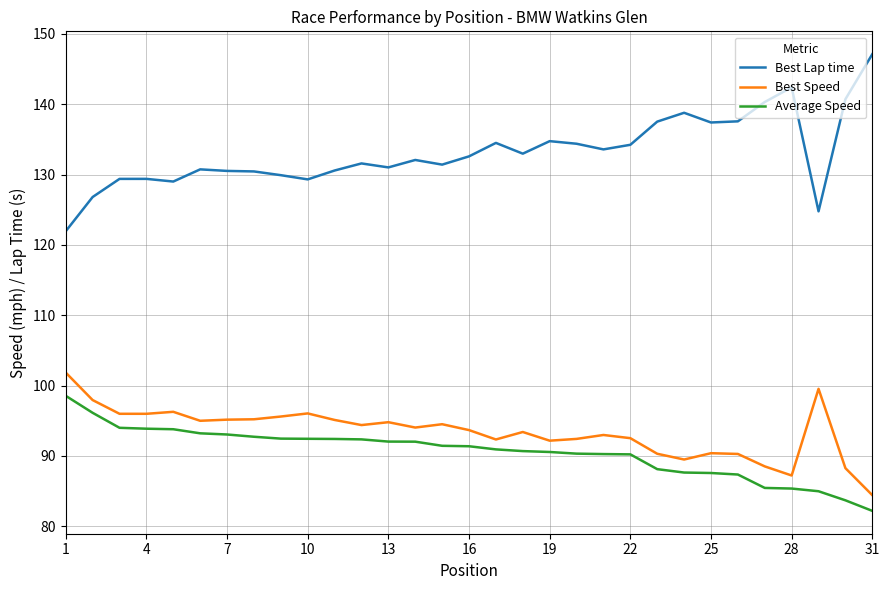

What is the difference between the maximum and minimum values in the Best Speed series?

17.4